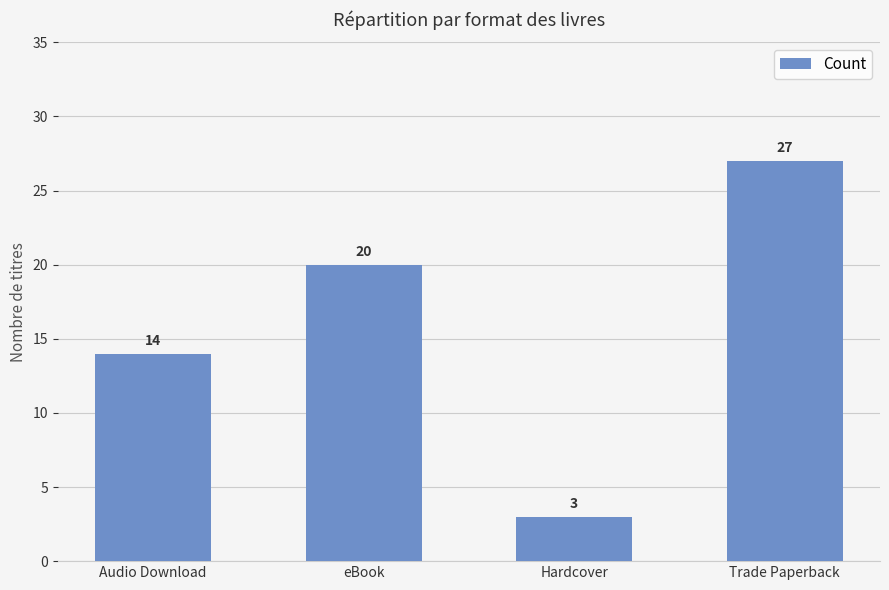

How many values are between 14 and 27?

3